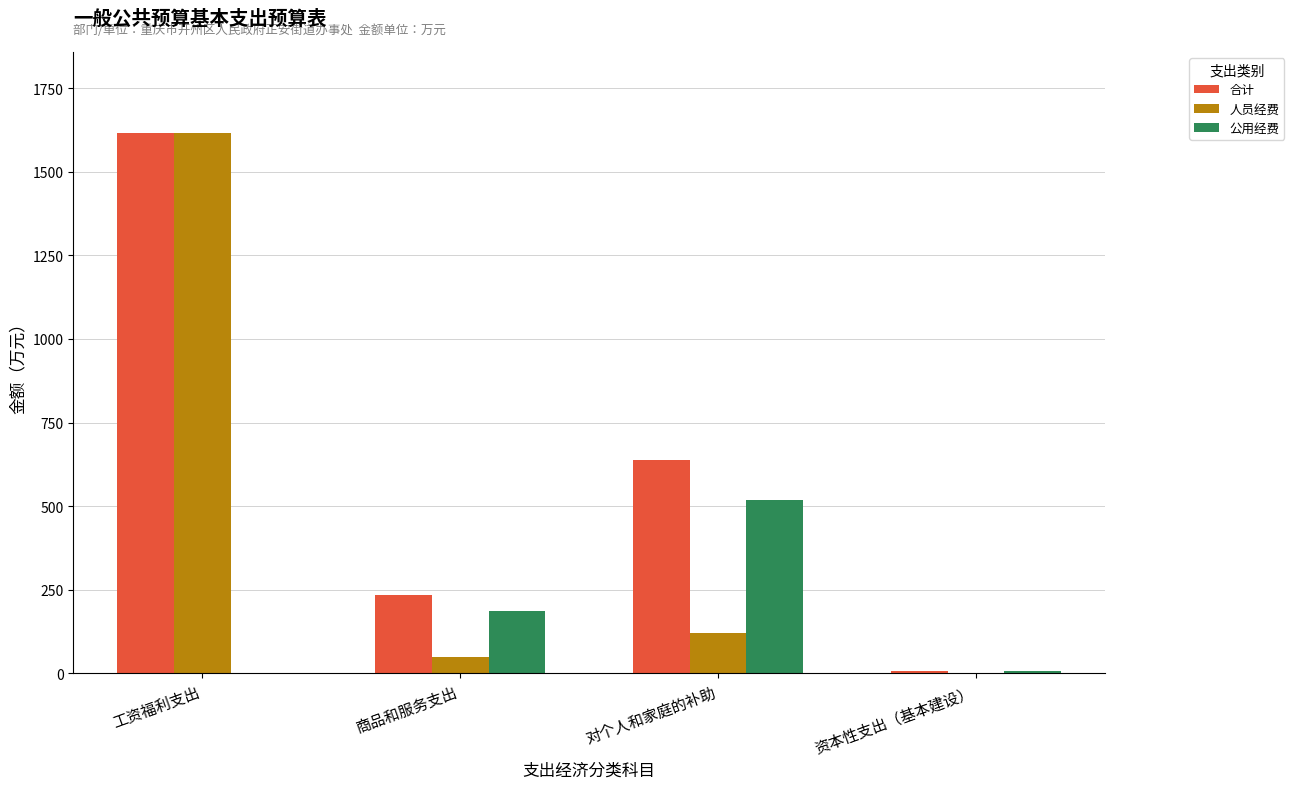

What is the approximate value of 合计 at 商品和服务支出?

233.9